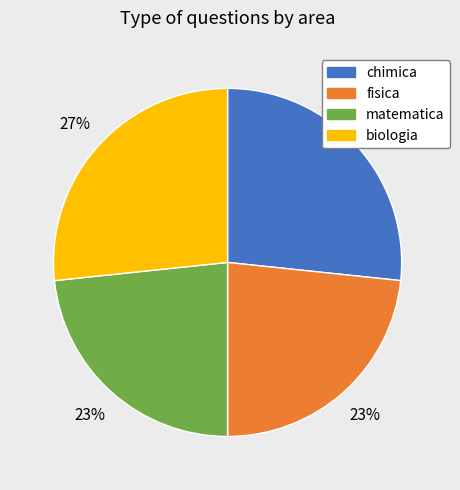

To the nearest percent, what percentage of the pie is fisica?

23%